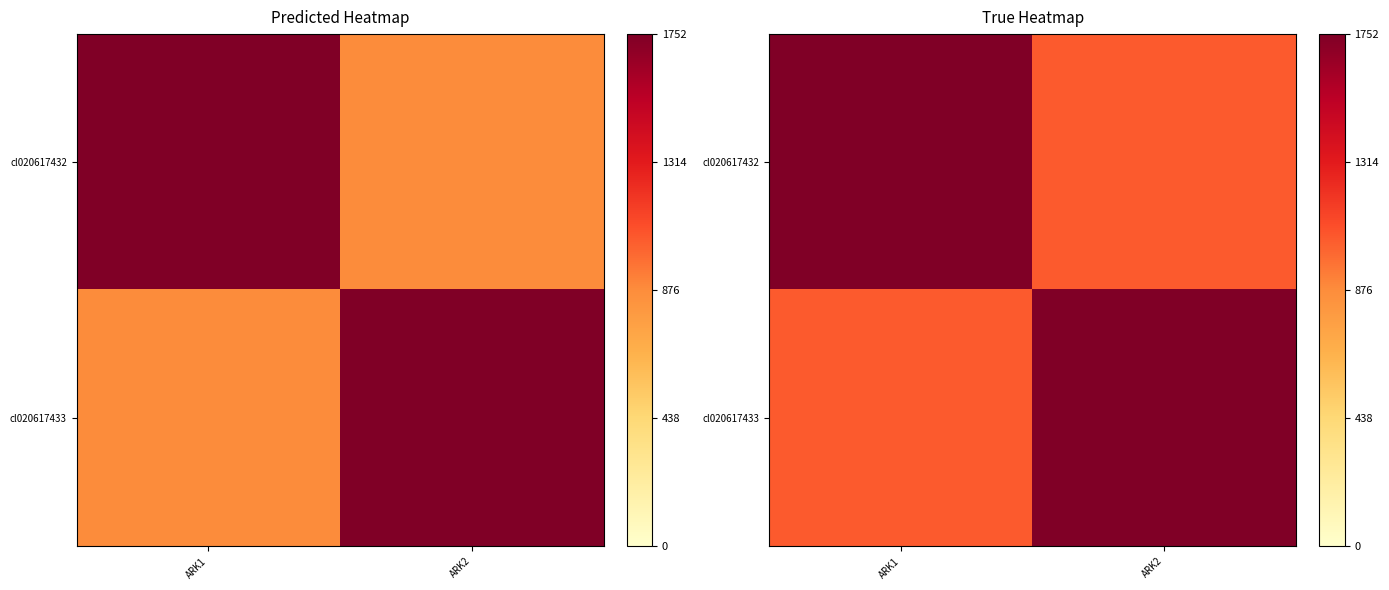

Which category has the lowest value across all series?

ARK2